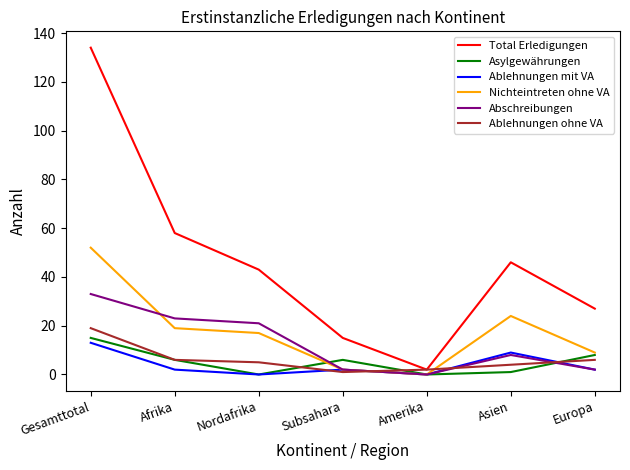

In Ablehnungen ohne VA, how many points are lower than both neighbors (excluding endpoints)?

1